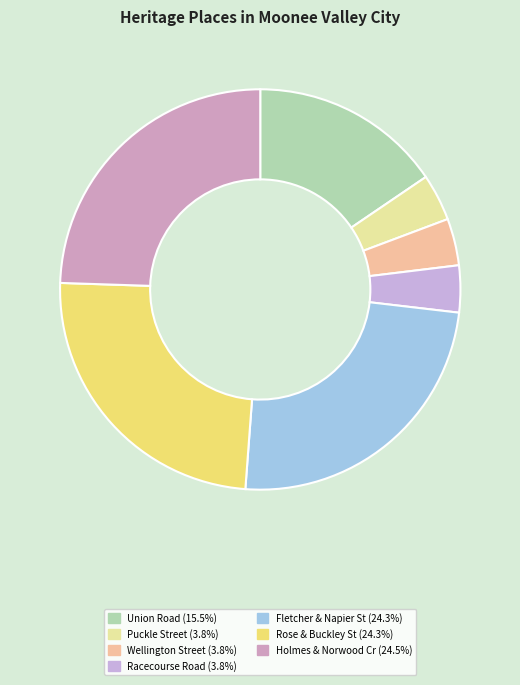

How many slices are in this pie chart?

7